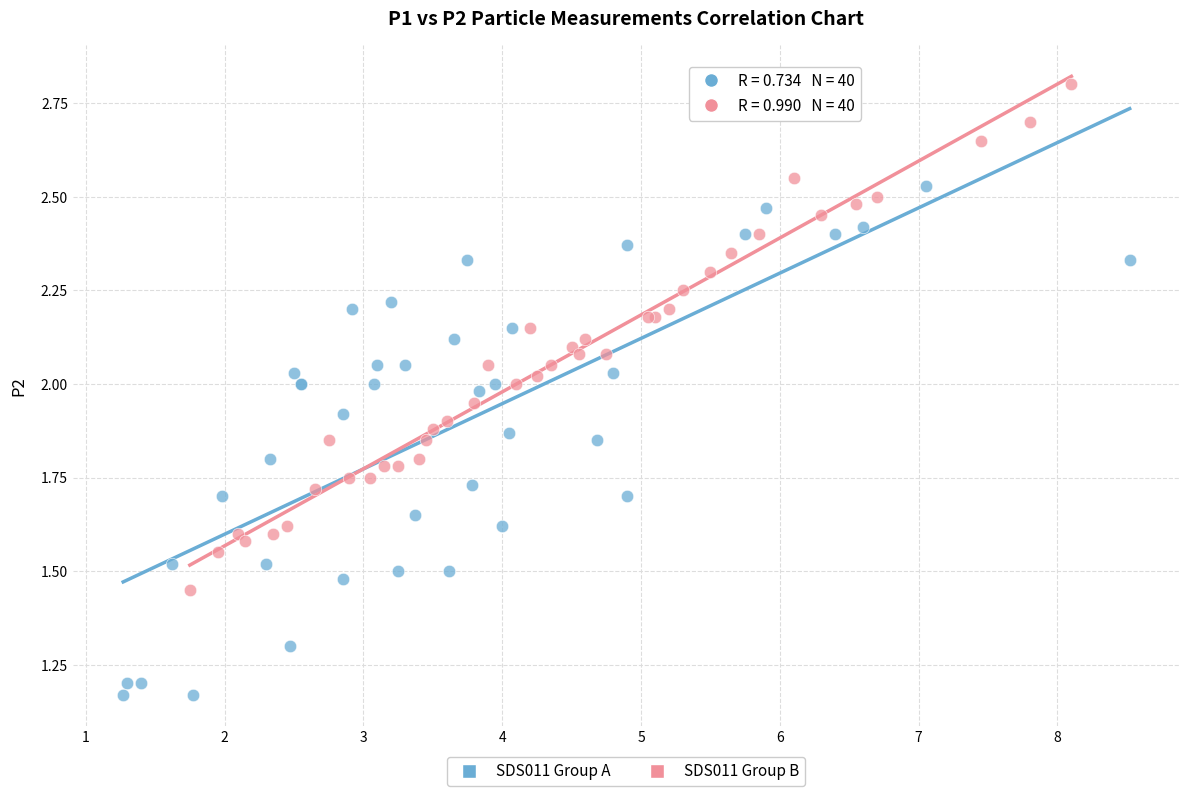

Which series contains the lowest Y value?

SDS011 Group A